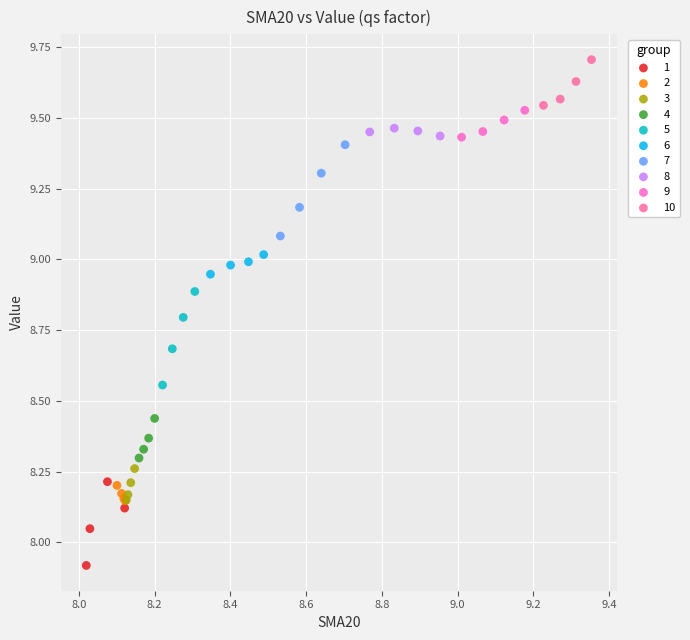

Which series contains the highest Y value?

10